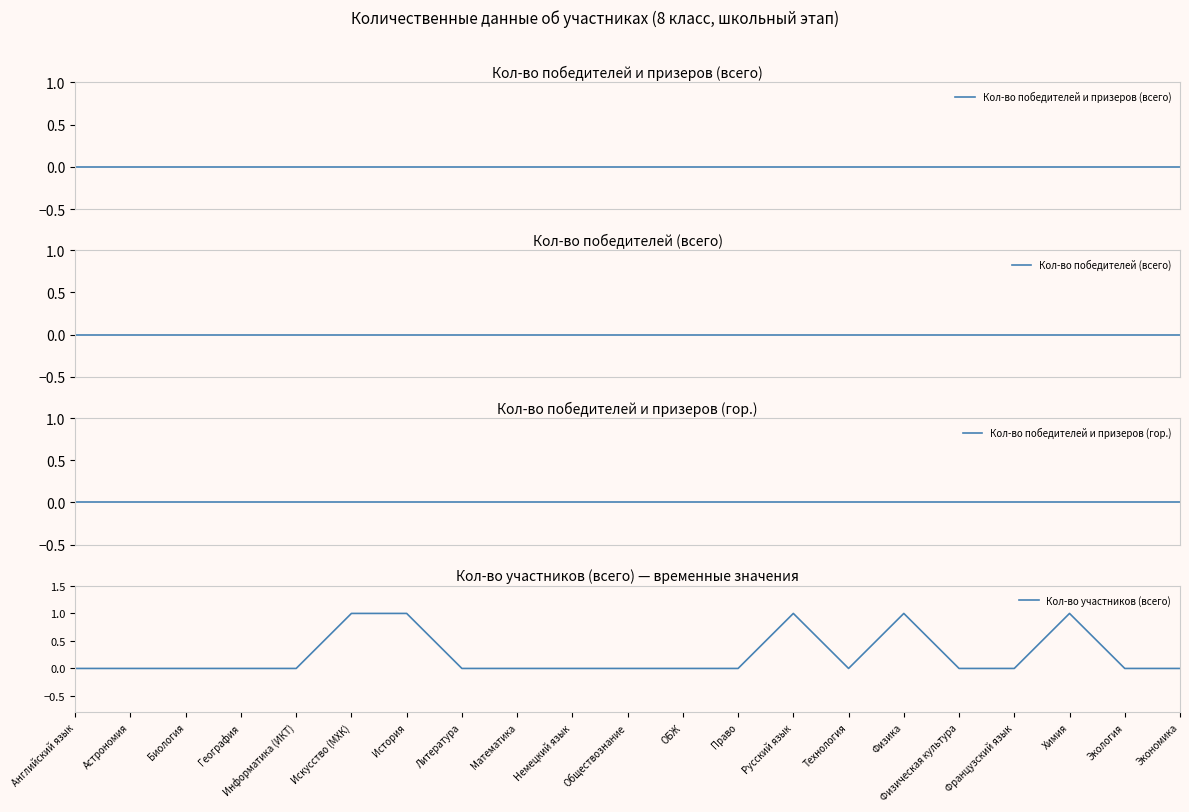

Where is Кол-во победителей и призеров (всего) nearest to the value 0?

Английский язык